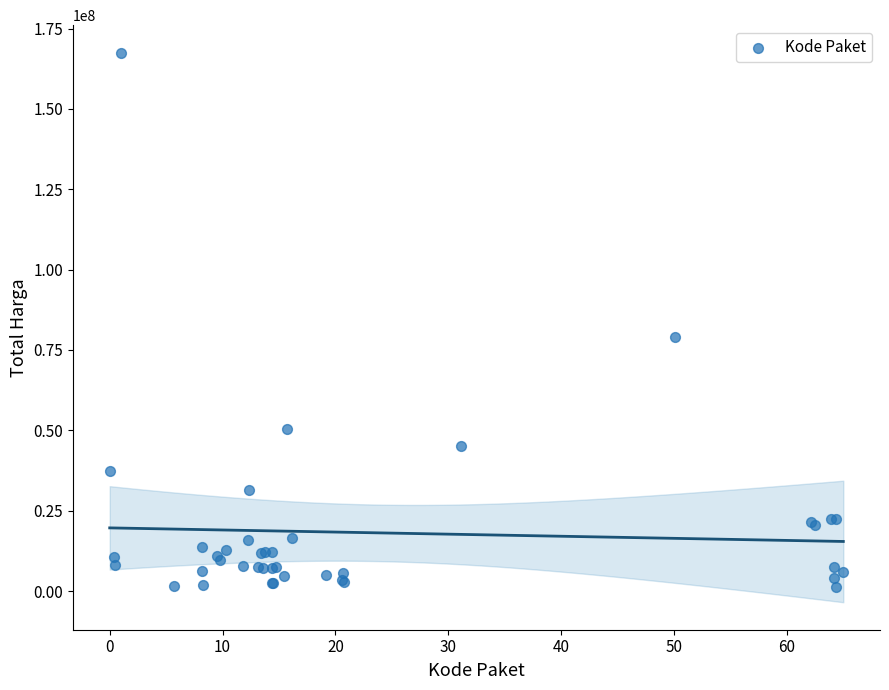

What Y value in the scatter plot is closest to 84350000?

78968400